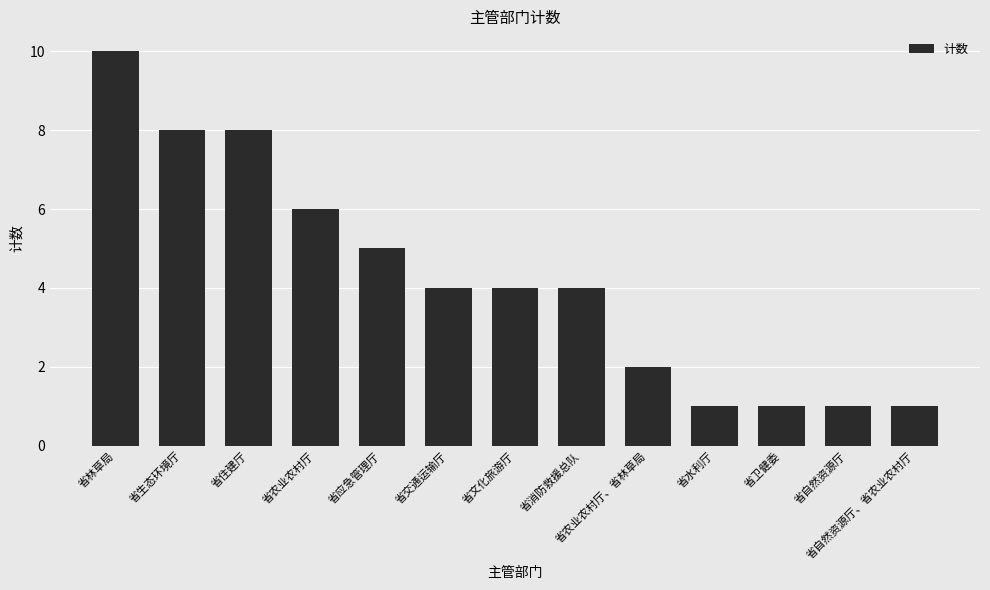

The value at 省交通运输厅 is 4. True or false?

True